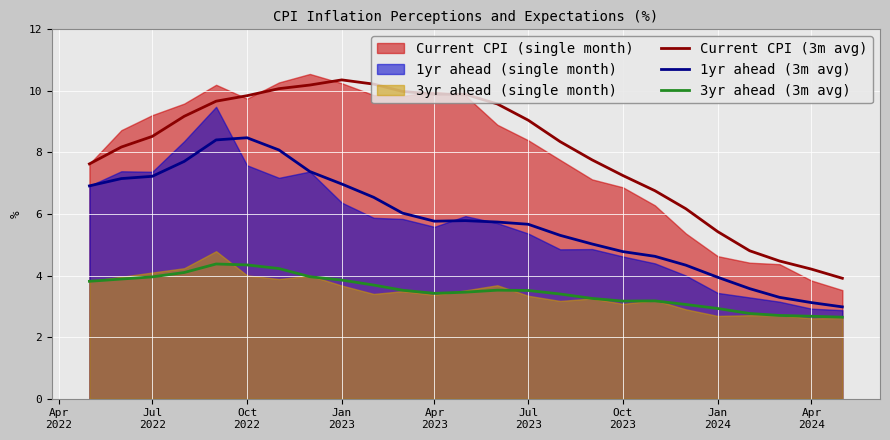

Which series has the largest total across all categories?

Current CPI (3m avg)